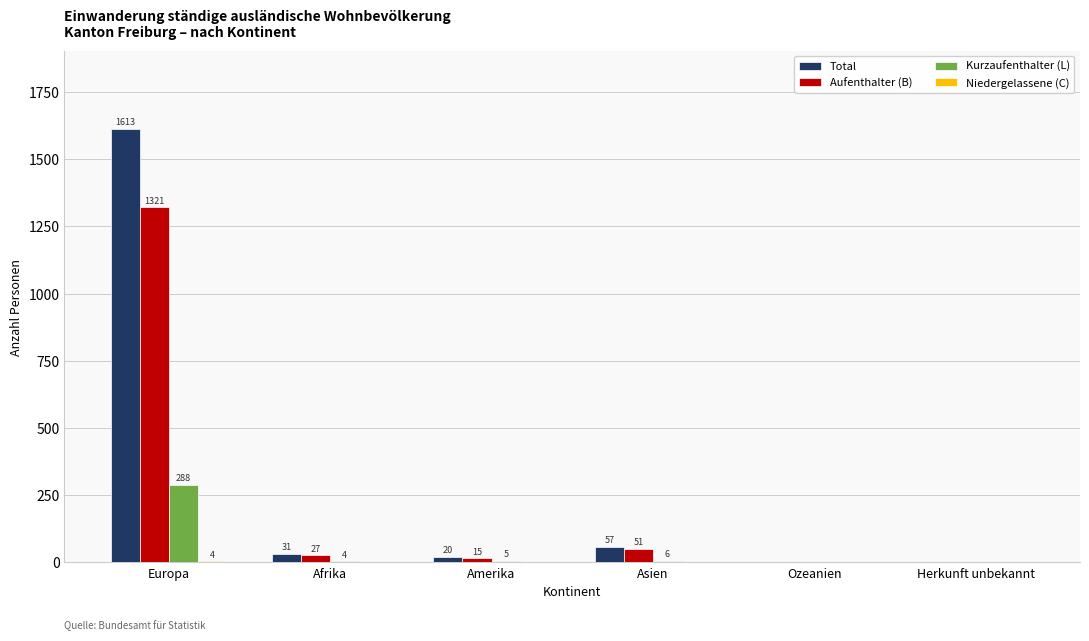

Are the bars grouped side by side (vs. stacked)?

Yes